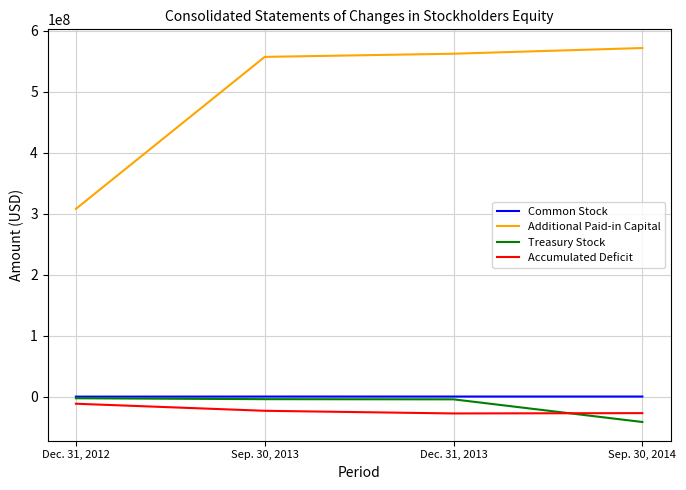

List the labels in order of Accumulated Deficit value, smallest first.

Dec. 31, 2013, Sep. 30, 2014, Sep. 30, 2013, Dec. 31, 2012